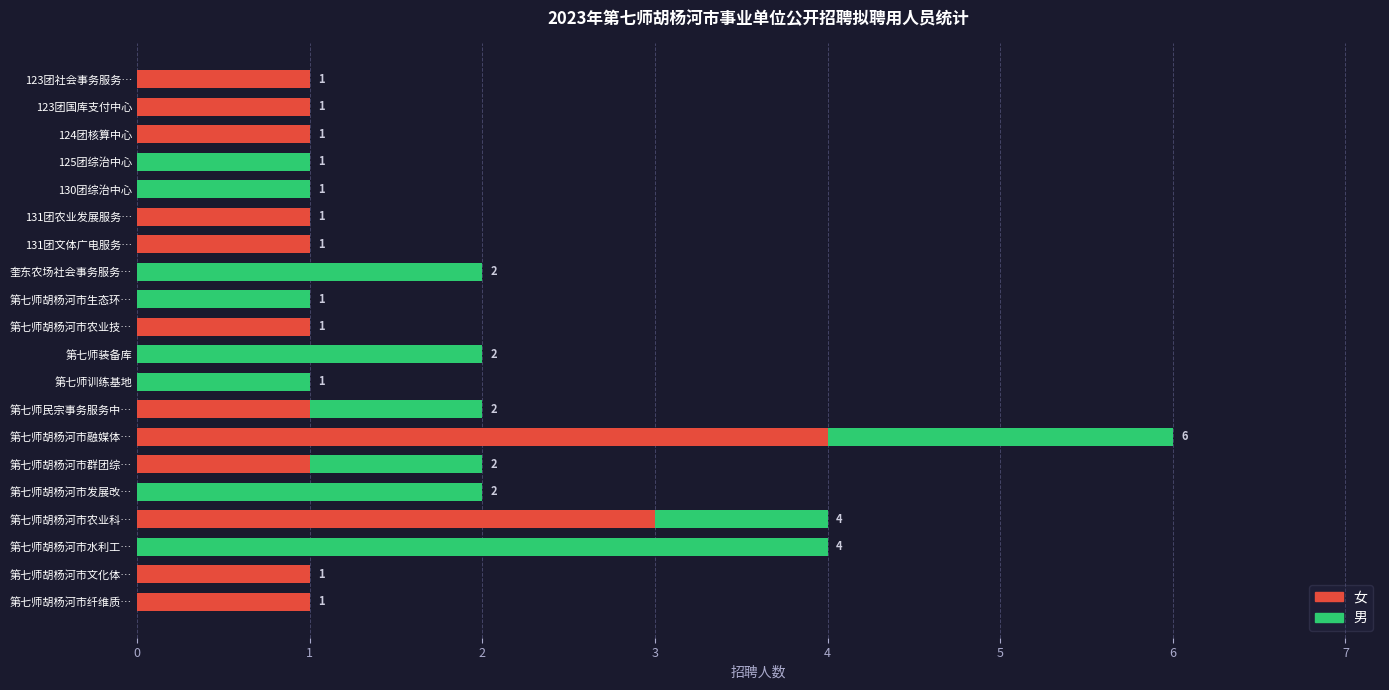

The value of 女 at 第七师装备库 is 1. True or false?

False